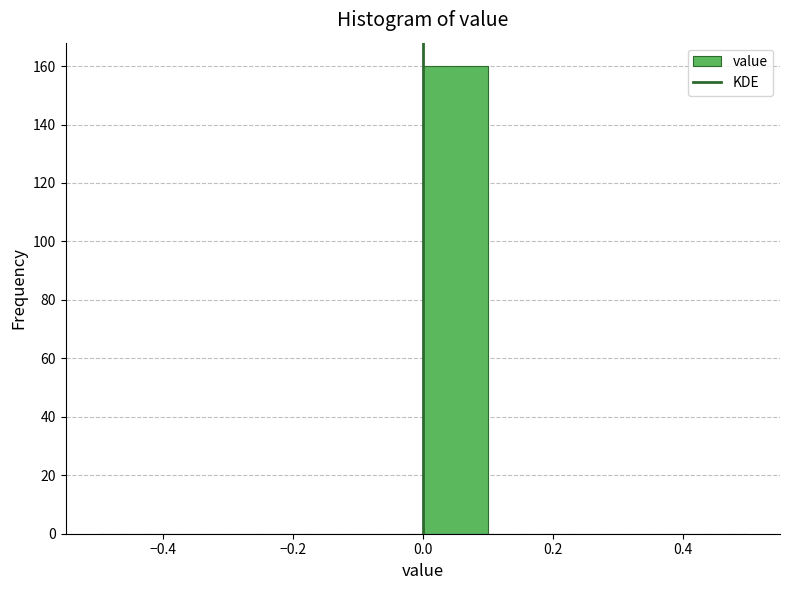

Which range on the x-axis has the tallest bar?

0.0 to 0.1